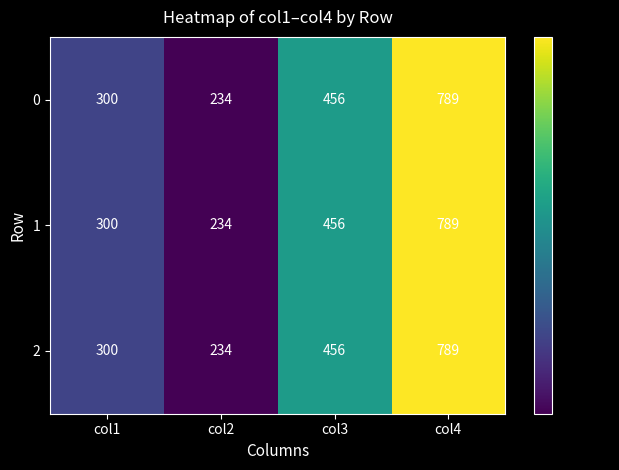

Read the 2 value at col4, to the nearest 50.

800